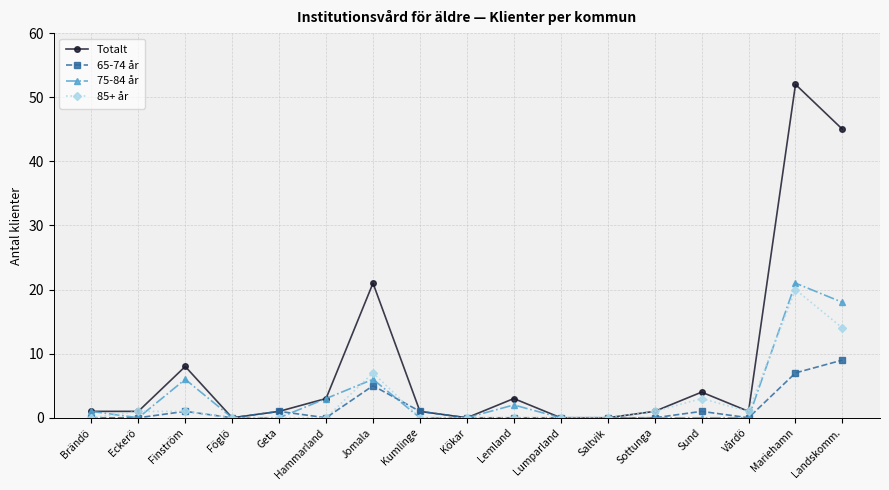

True or false: 65-74 år has more than 0 interior local peaks.

True